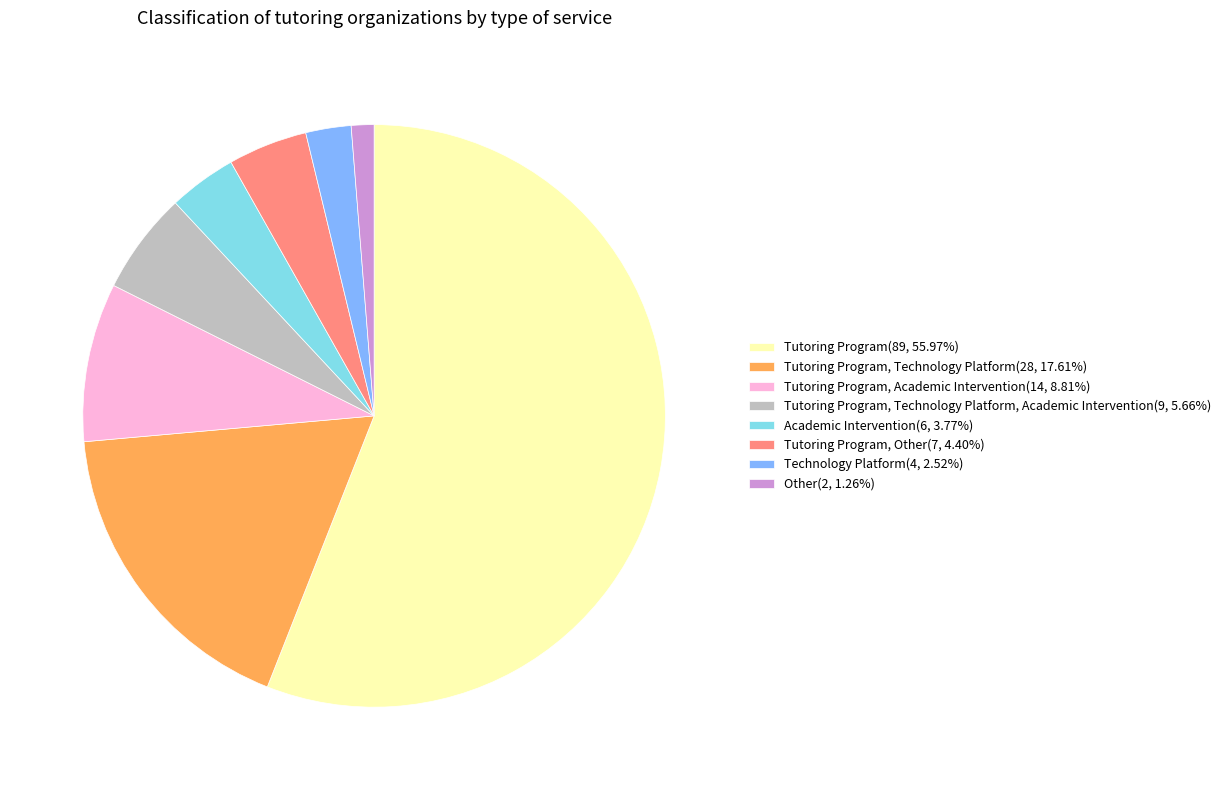

Combined, do Tutoring Program(89, 55.97%) and Tutoring Program, Technology Platform(28, 17.61%) account for over 50%?

Yes